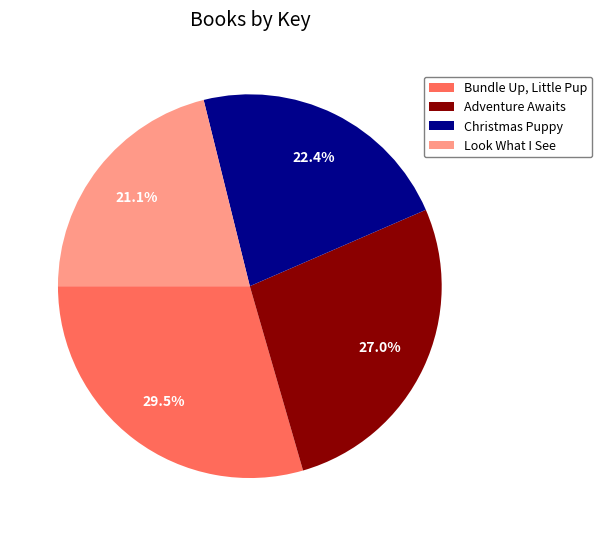

To the nearest percent, what is the average slice percentage?

25%